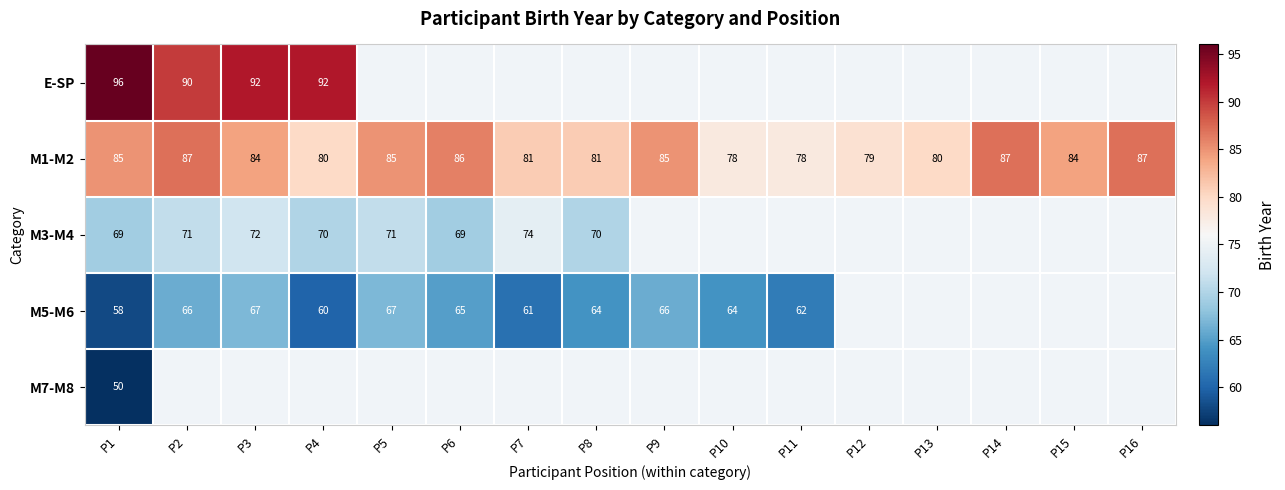

What is the difference between the second highest and second lowest values in the M1-M2 series?

9